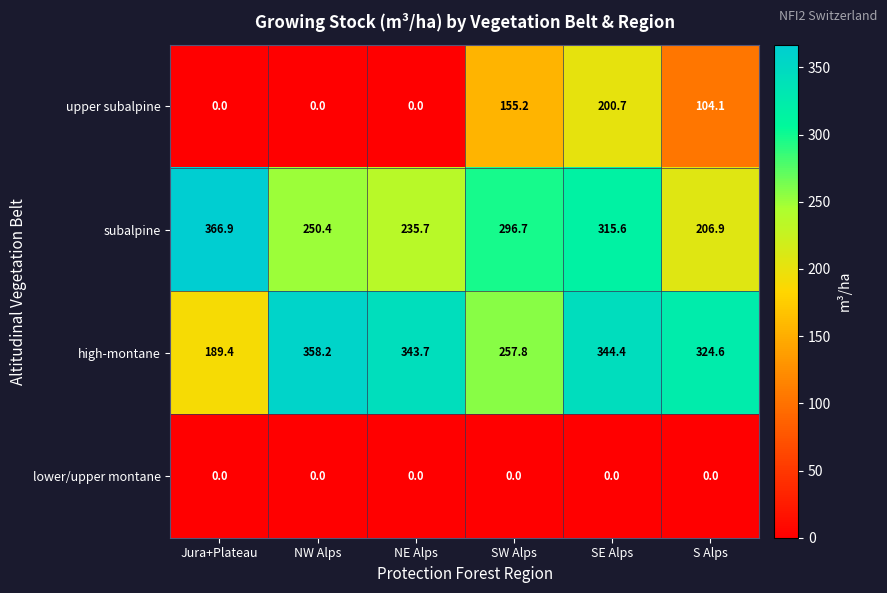

Rank the series at SW Alps from highest to lowest value.

subalpine, high-montane, upper subalpine, lower/upper montane